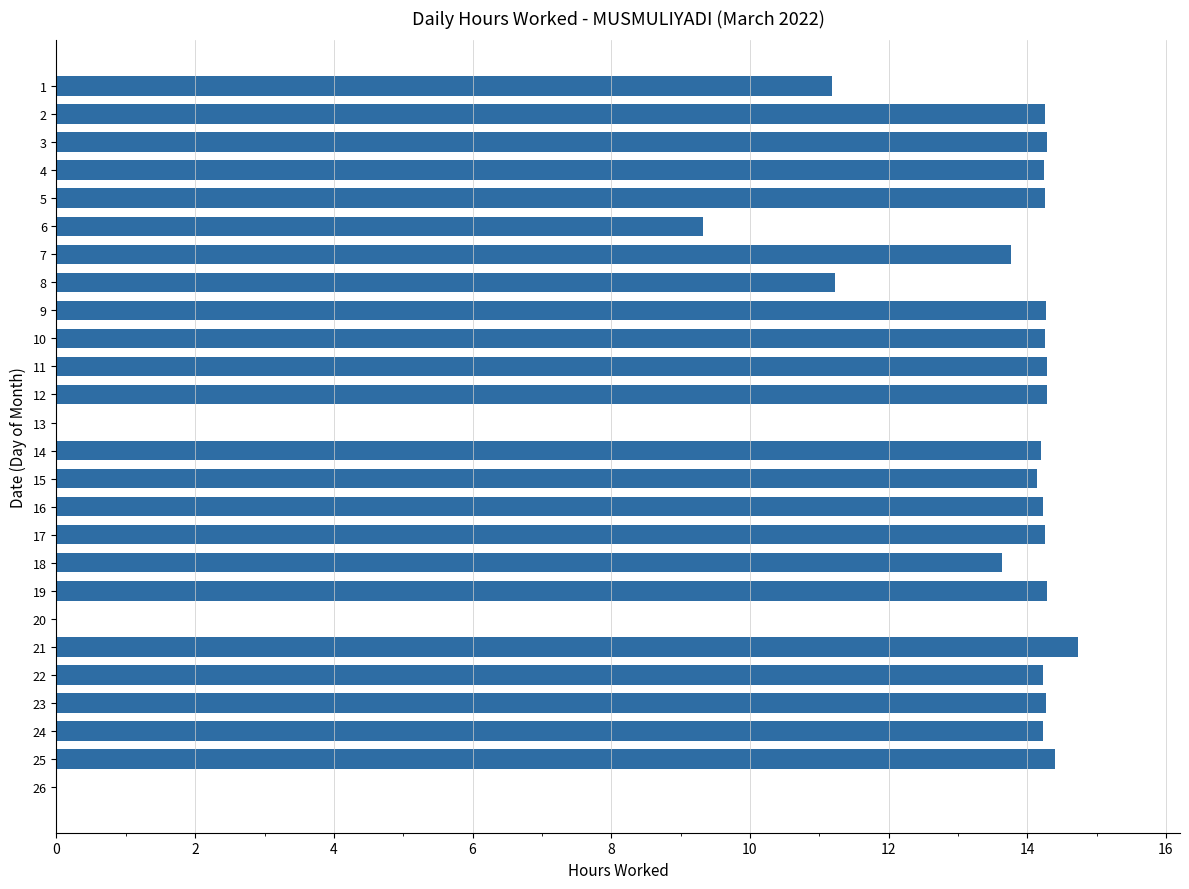

What is the change in value from 16 to 18?

-0.6